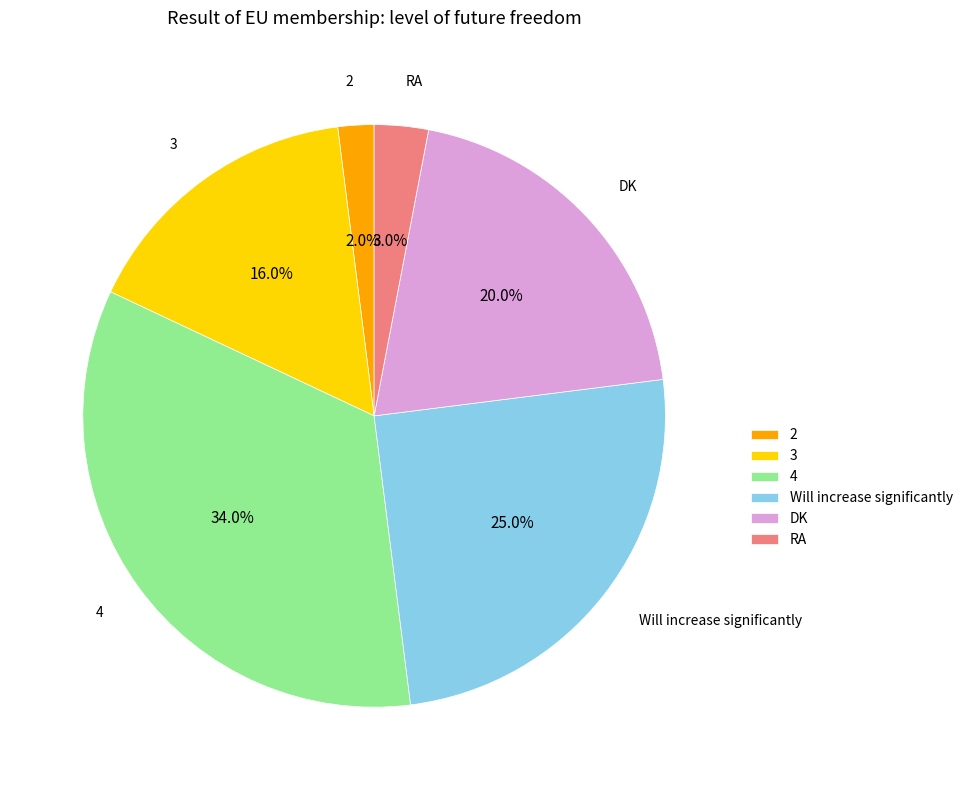

Which has a higher value, 3 or DK?

DK